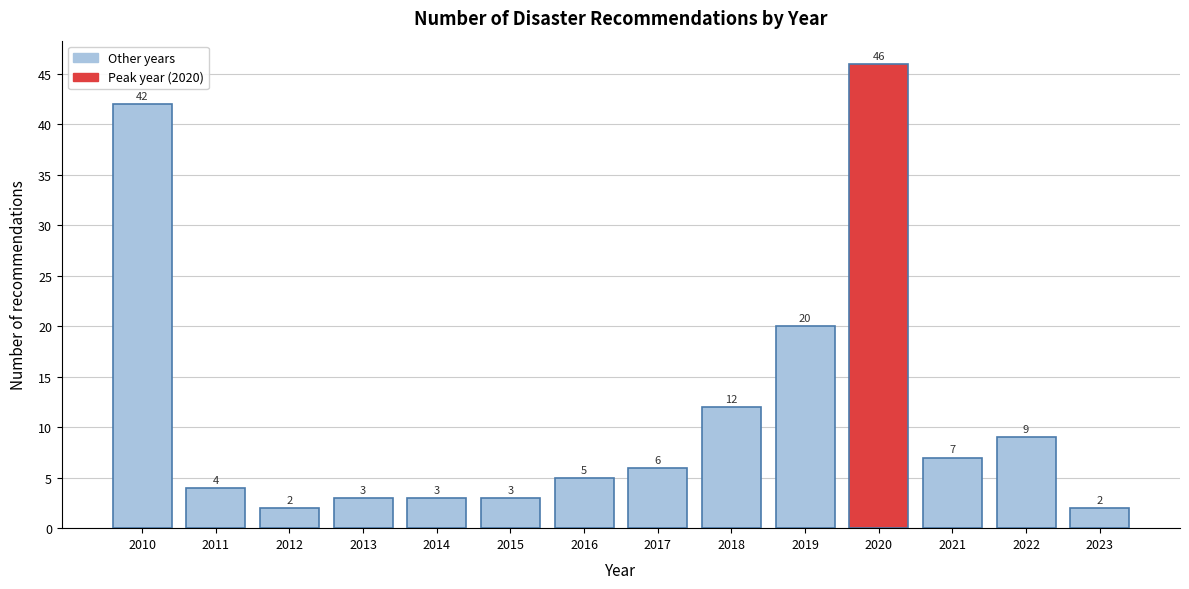

Reading left to right, extract all data points from this chart.

2010=42	2011=4	2012=2	2013=3	2014=3	2015=3	2016=5	2017=6	2018=12	2019=20	2020=46	2021=7	2022=9	2023=2